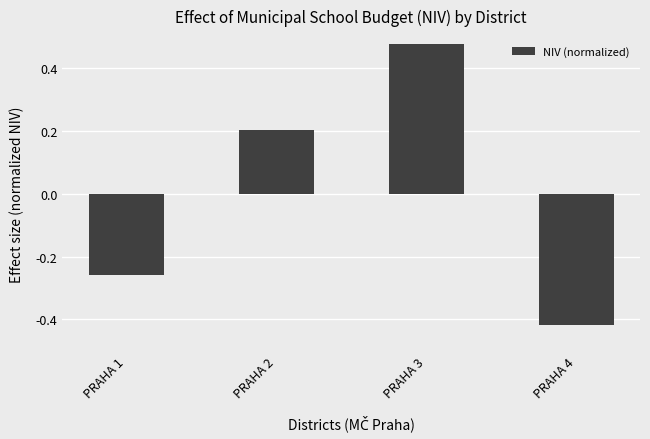

What value does the data have at PRAHA 2?

0.2